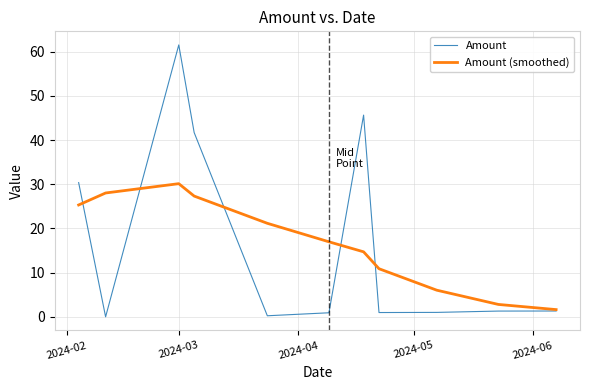

Which series has the largest range (max minus min)?

Amount